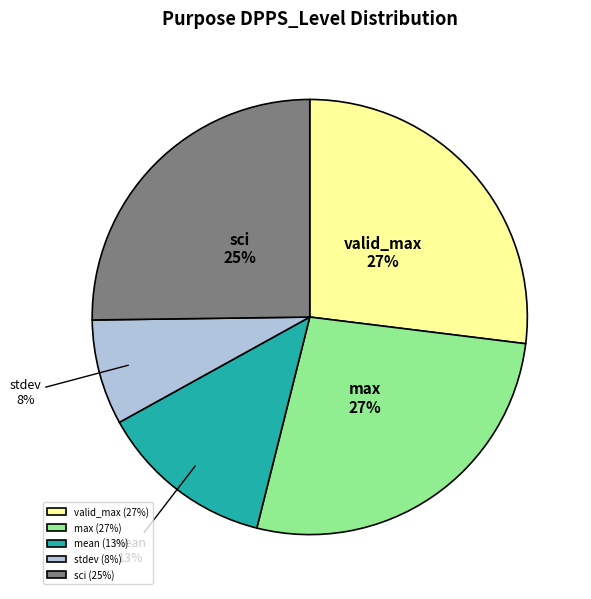

To the nearest percent, what is the combined percentage of max and stdev?

35%